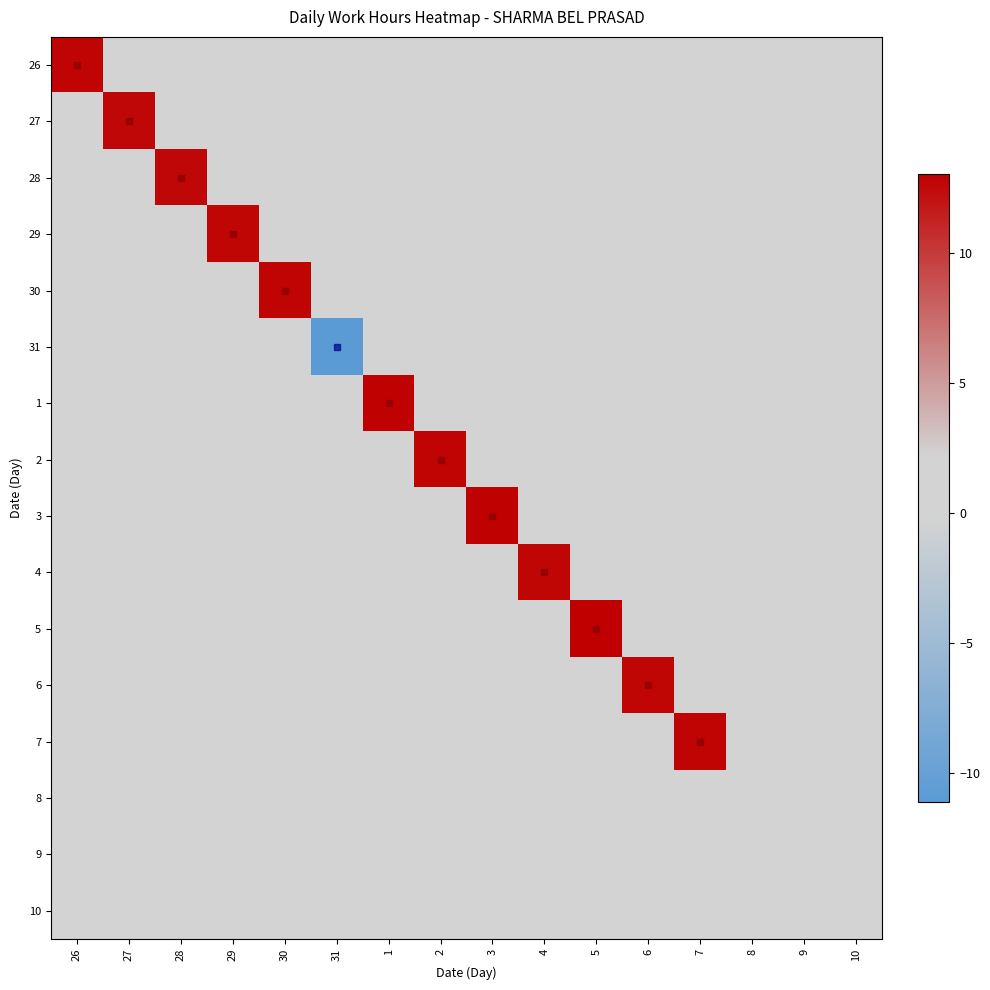

Reading left to right, list all the values displayed in this chart.

26: 26=12.8	27=0.0	28=0.0	29=0.0	30=0.0	31=0.0	1=0.0	2=0.0	3=0.0	4=0.0	5=0.0	6=0.0	7=0.0	8=0.0	9=0.0	10=0.0
27: 26=0.0	27=12.7	28=0.0	29=0.0	30=0.0	31=0.0	1=0.0	2=0.0	3=0.0	4=0.0	5=0.0	6=0.0	7=0.0	8=0.0	9=0.0	10=0.0
28: 26=0.0	27=0.0	28=12.6	29=0.0	30=0.0	31=0.0	1=0.0	2=0.0	3=0.0	4=0.0	5=0.0	6=0.0	7=0.0	8=0.0	9=0.0	10=0.0
29: 26=0.0	27=0.0	28=0.0	29=12.7	30=0.0	31=0.0	1=0.0	2=0.0	3=0.0	4=0.0	5=0.0	6=0.0	7=0.0	8=0.0	9=0.0	10=0.0
30: 26=0.0	27=0.0	28=0.0	29=0.0	30=12.8	31=0.0	1=0.0	2=0.0	3=0.0	4=0.0	5=0.0	6=0.0	7=0.0	8=0.0	9=0.0	10=0.0
31: 26=0.0	27=0.0	28=0.0	29=0.0	30=0.0	31=-11.1	1=0.0	2=0.0	3=0.0	4=0.0	5=0.0	6=0.0	7=0.0	8=0.0	9=0.0	10=0.0
1: 26=0.0	27=0.0	28=0.0	29=0.0	30=0.0	31=0.0	1=12.9	2=0.0	3=0.0	4=0.0	5=0.0	6=0.0	7=0.0	8=0.0	9=0.0	10=0.0
2: 26=0.0	27=0.0	28=0.0	29=0.0	30=0.0	31=0.0	1=0.0	2=12.8	3=0.0	4=0.0	5=0.0	6=0.0	7=0.0	8=0.0	9=0.0	10=0.0
3: 26=0.0	27=0.0	28=0.0	29=0.0	30=0.0	31=0.0	1=0.0	2=0.0	3=12.9	4=0.0	5=0.0	6=0.0	7=0.0	8=0.0	9=0.0	10=0.0
4: 26=0.0	27=0.0	28=0.0	29=0.0	30=0.0	31=0.0	1=0.0	2=0.0	3=0.0	4=12.7	5=0.0	6=0.0	7=0.0	8=0.0	9=0.0	10=0.0
5: 26=0.0	27=0.0	28=0.0	29=0.0	30=0.0	31=0.0	1=0.0	2=0.0	3=0.0	4=0.0	5=13.1	6=0.0	7=0.0	8=0.0	9=0.0	10=0.0
6: 26=0.0	27=0.0	28=0.0	29=0.0	30=0.0	31=0.0	1=0.0	2=0.0	3=0.0	4=0.0	5=0.0	6=12.8	7=0.0	8=0.0	9=0.0	10=0.0
7: 26=0.0	27=0.0	28=0.0	29=0.0	30=0.0	31=0.0	1=0.0	2=0.0	3=0.0	4=0.0	5=0.0	6=0.0	7=12.8	8=0.0	9=0.0	10=0.0
8: 26=0.0	27=0.0	28=0.0	29=0.0	30=0.0	31=0.0	1=0.0	2=0.0	3=0.0	4=0.0	5=0.0	6=0.0	7=0.0	8=0.0	9=0.0	10=0.0
9: 26=0.0	27=0.0	28=0.0	29=0.0	30=0.0	31=0.0	1=0.0	2=0.0	3=0.0	4=0.0	5=0.0	6=0.0	7=0.0	8=0.0	9=0.0	10=0.0
10: 26=0.0	27=0.0	28=0.0	29=0.0	30=0.0	31=0.0	1=0.0	2=0.0	3=0.0	4=0.0	5=0.0	6=0.0	7=0.0	8=0.0	9=0.0	10=0.0